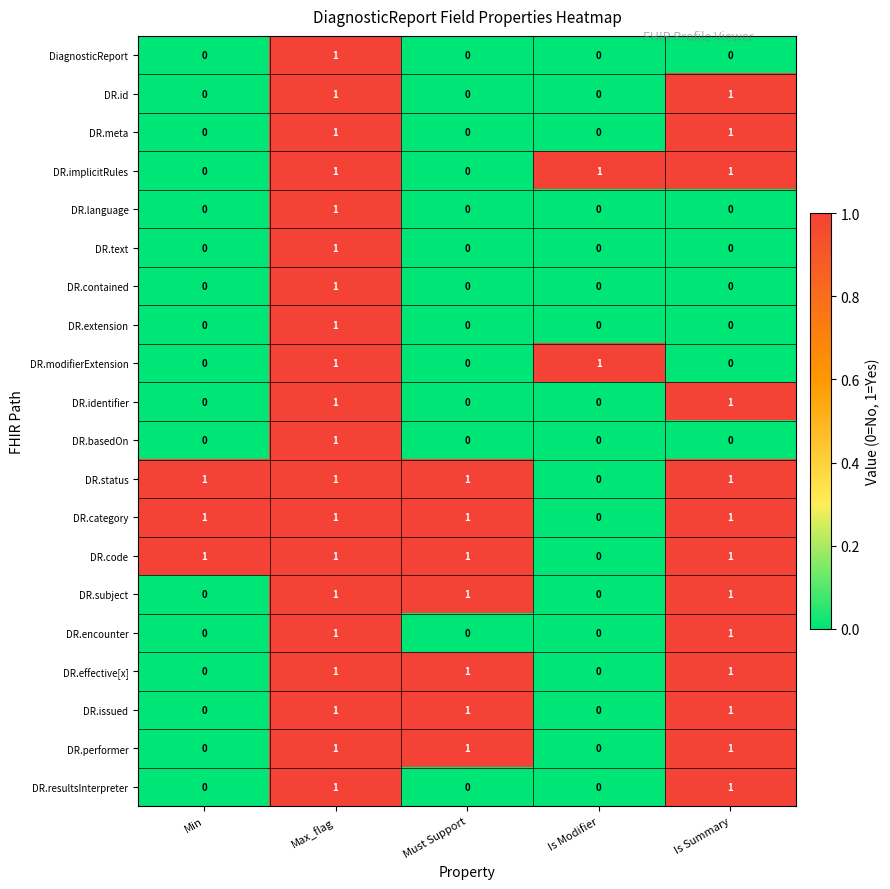

The value of DR.code at Is Summary is 1. True or false?

True